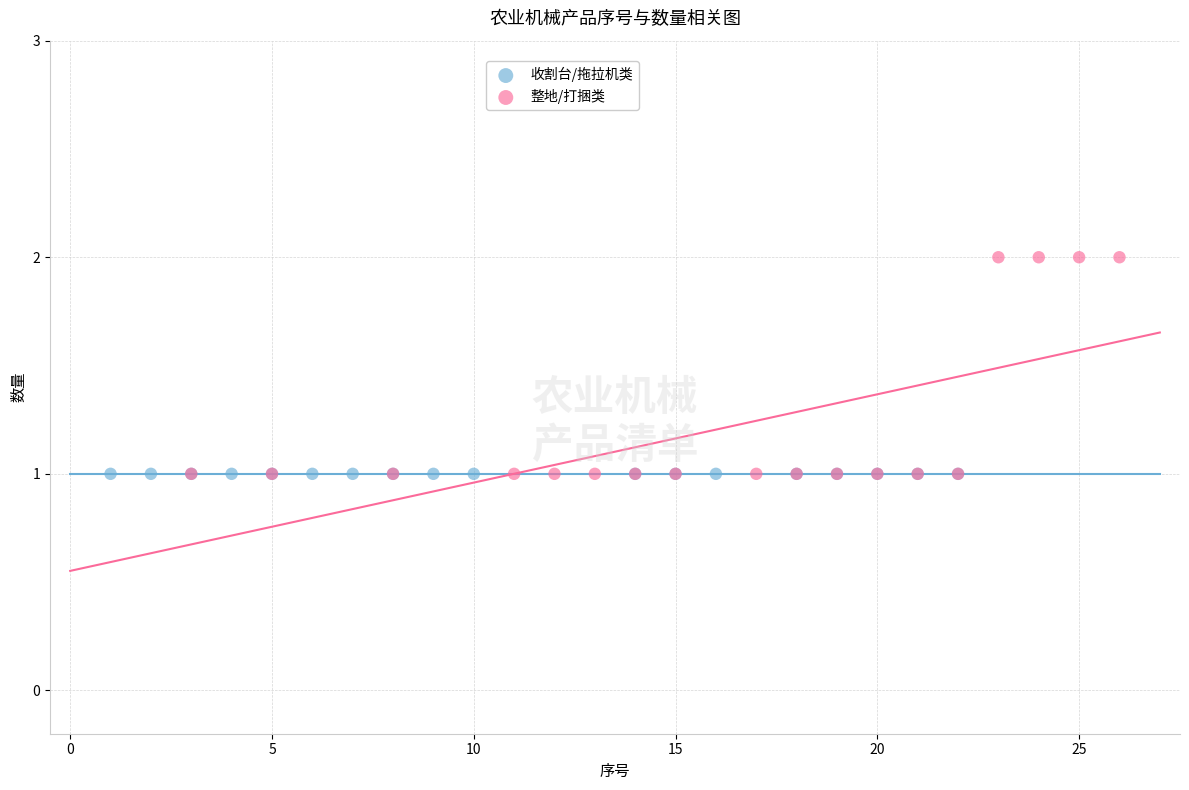

Which series contains the highest Y value?

整地/打捆类